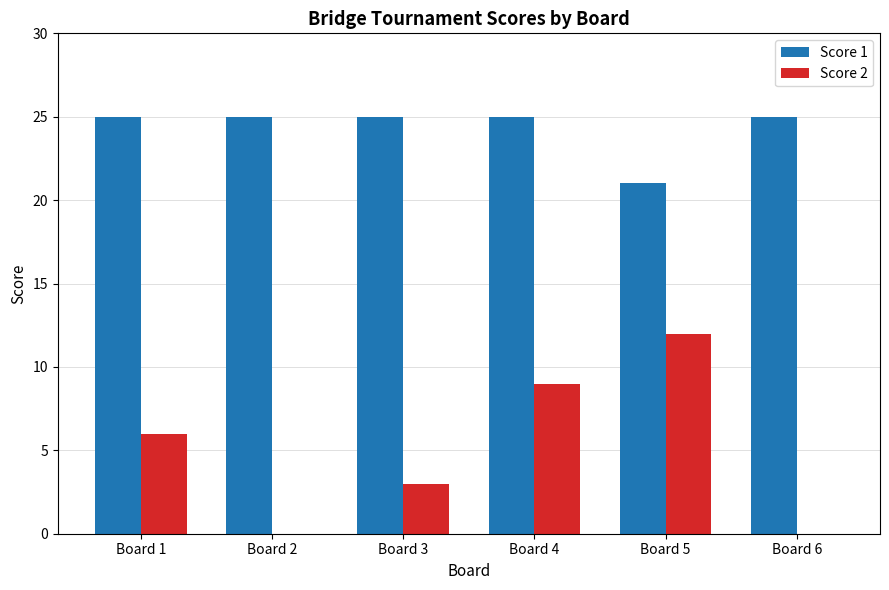

What is the sum of all Score 1 values?

146